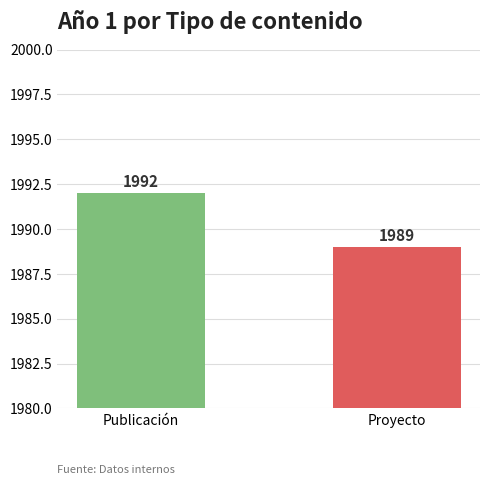

At which category does the chart reach its peak across all series?

Publicación